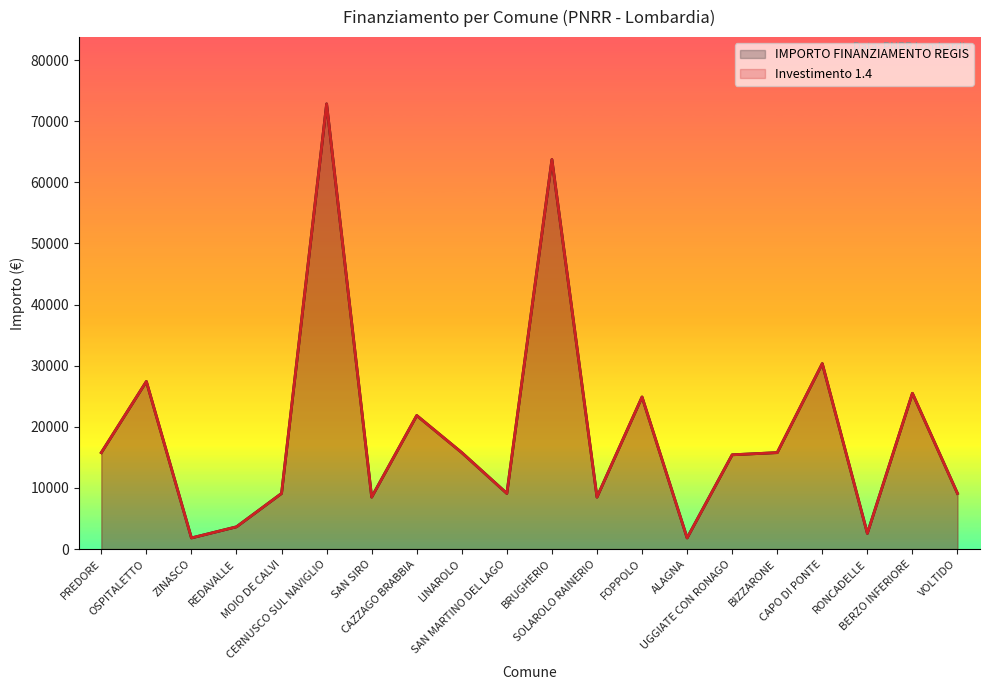

Where does the Investimento 1.4 (line) series first go above 15782?

OSPITALETTO